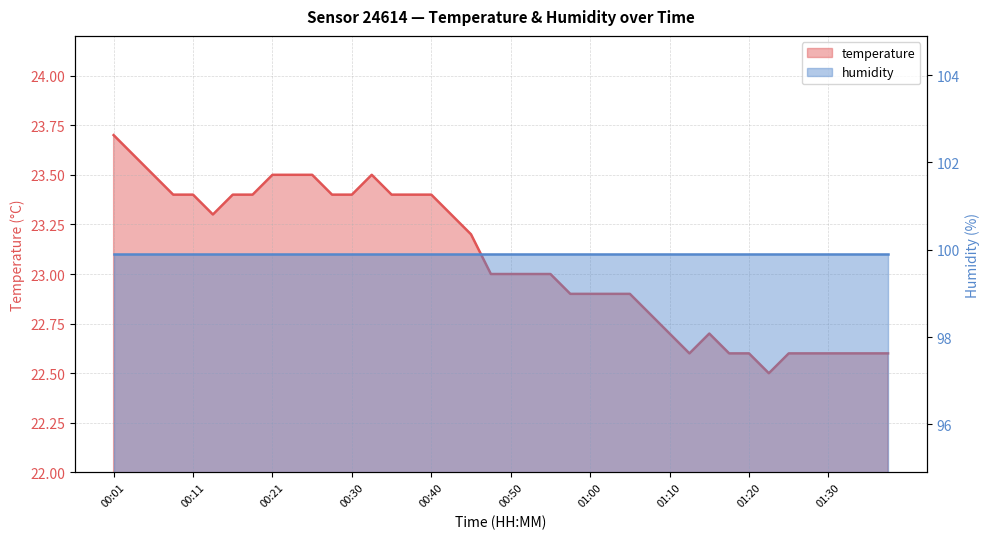

Reading left to right, extract all data points from this chart.

23.7	23.6	23.5	23.4	23.4	23.3	23.4	23.4	23.5	23.5	23.5	23.4	23.4	23.5	23.4	23.4	23.4	23.3	23.2	23.0	23.0	23.0	23.0	22.9	22.9	22.9	22.9	22.8	22.7	22.6	22.7	22.6	22.6	22.5	22.6	22.6	22.6	22.6	22.6	22.6